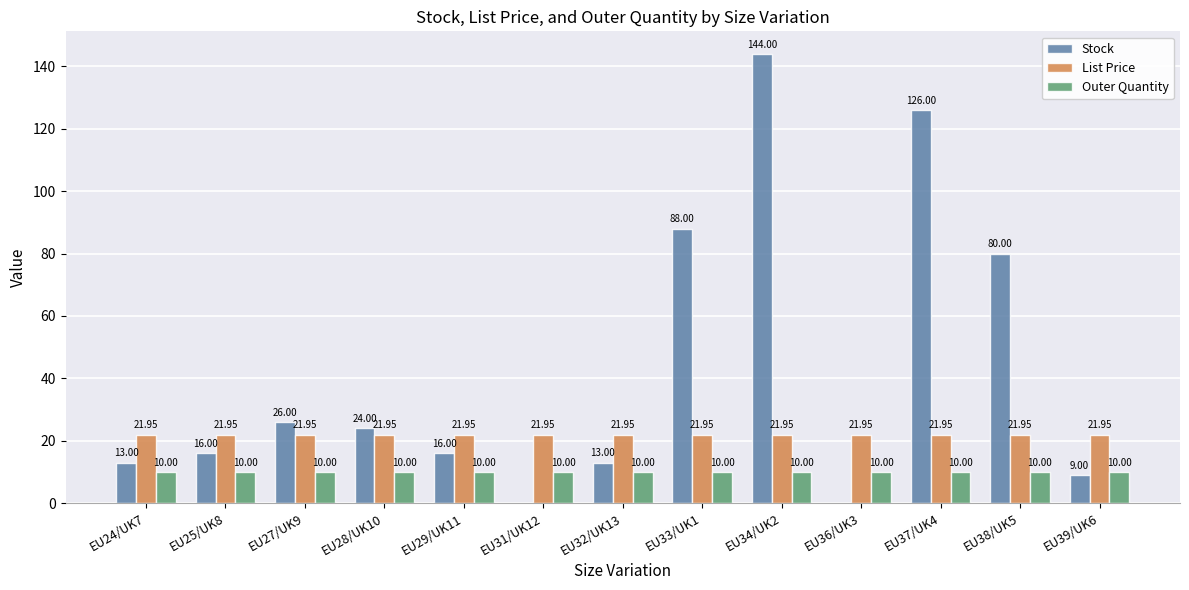

What is the sum of all Outer Quantity values?

130.0